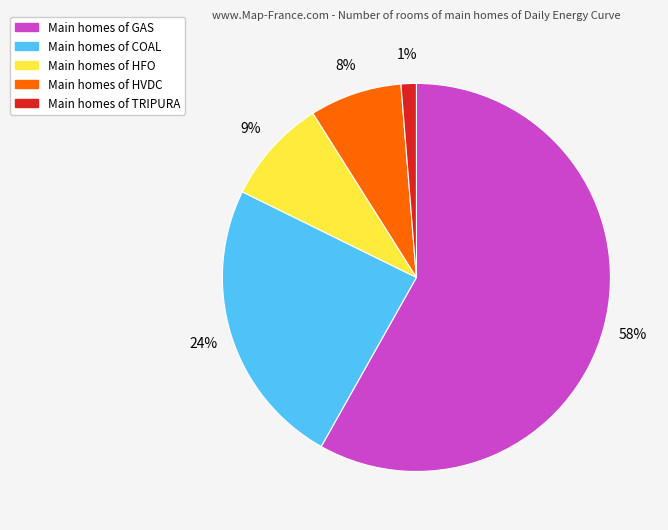

Does any single category account for the majority?

Yes